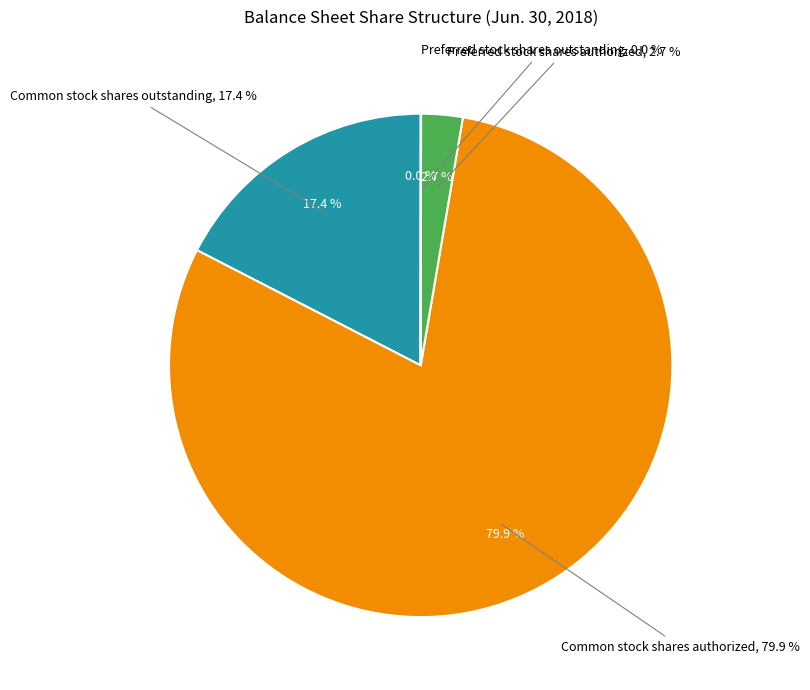

To the nearest percent, what is the combined percentage of Common stock shares outstanding and Common stock shares authorized?

97%